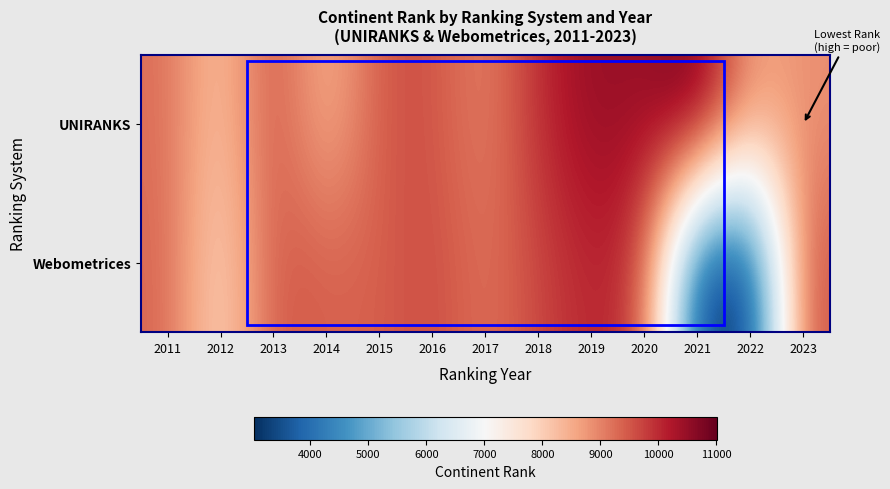

Which series has the largest total across all categories?

UNIRANKS